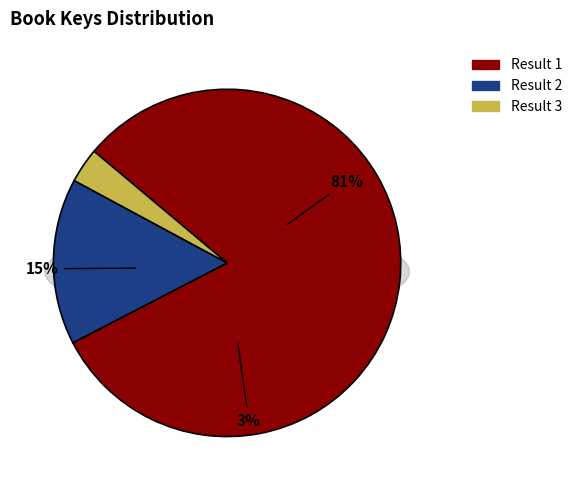

Count the number of slices in the pie.

3